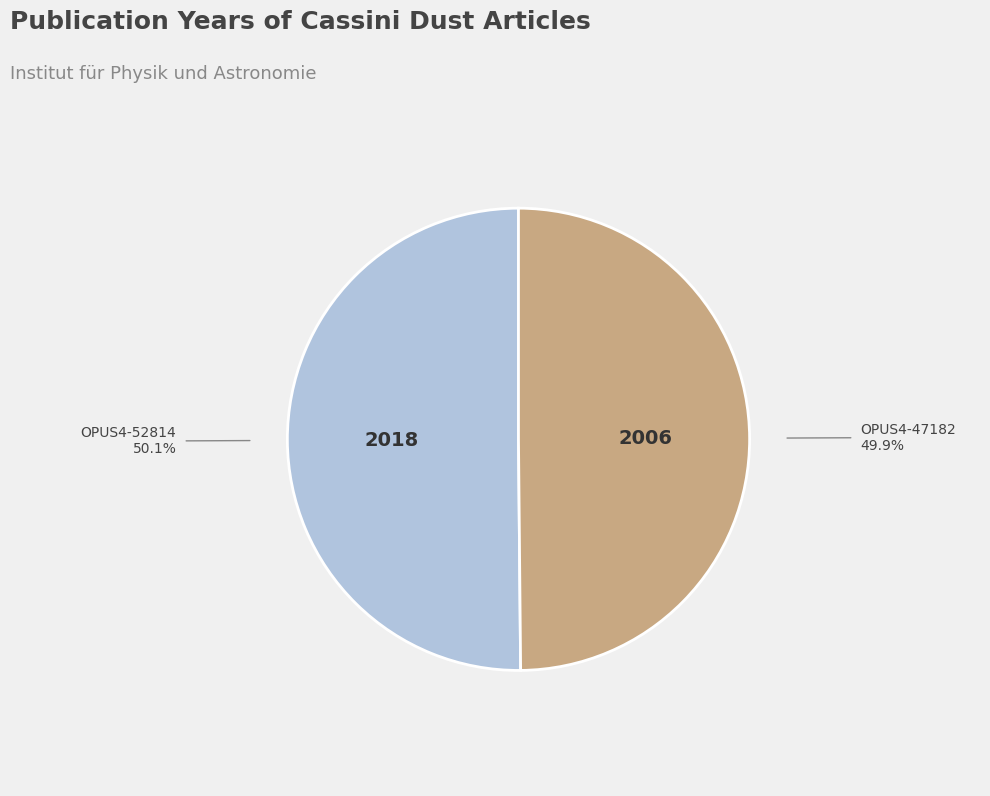

Which slice is the smallest?

OPUS4-47182